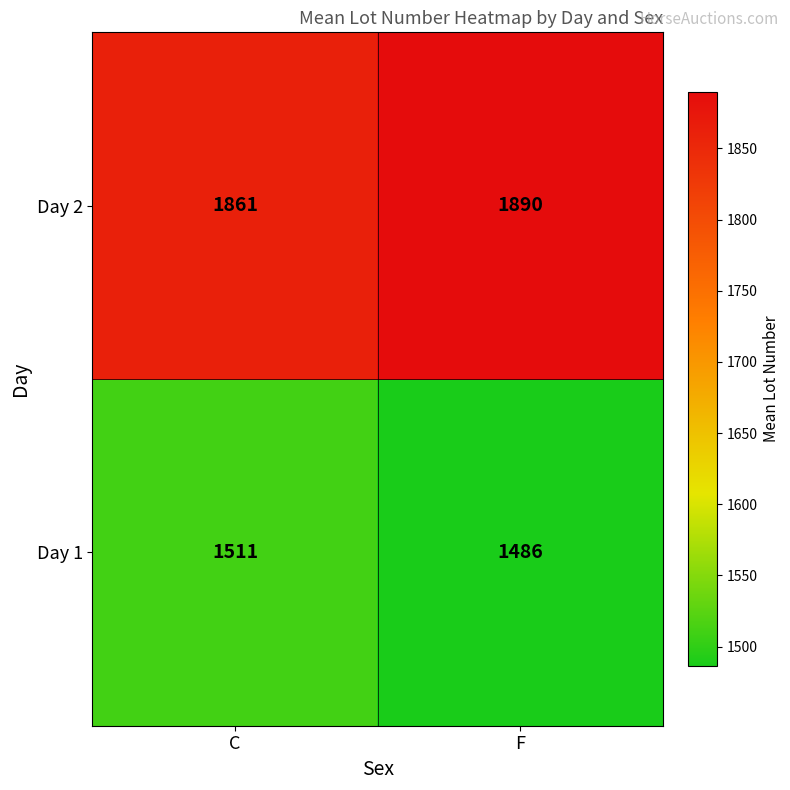

What is the highest value of the Day 2 series?

1890